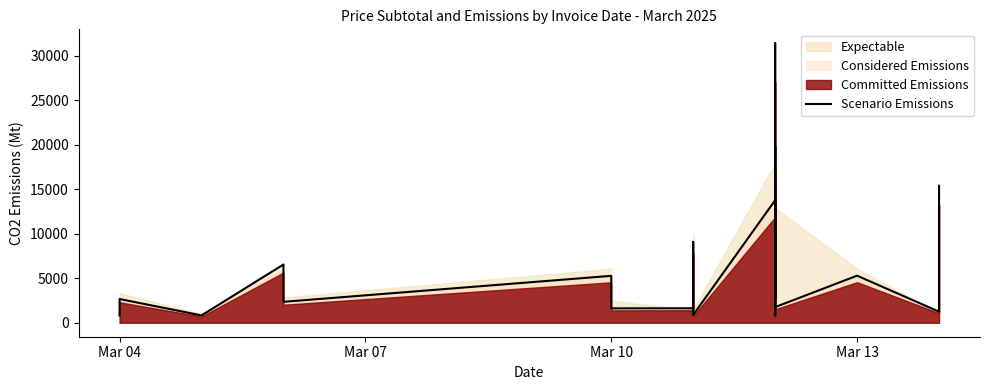

Does the chart have visible grid lines?

No